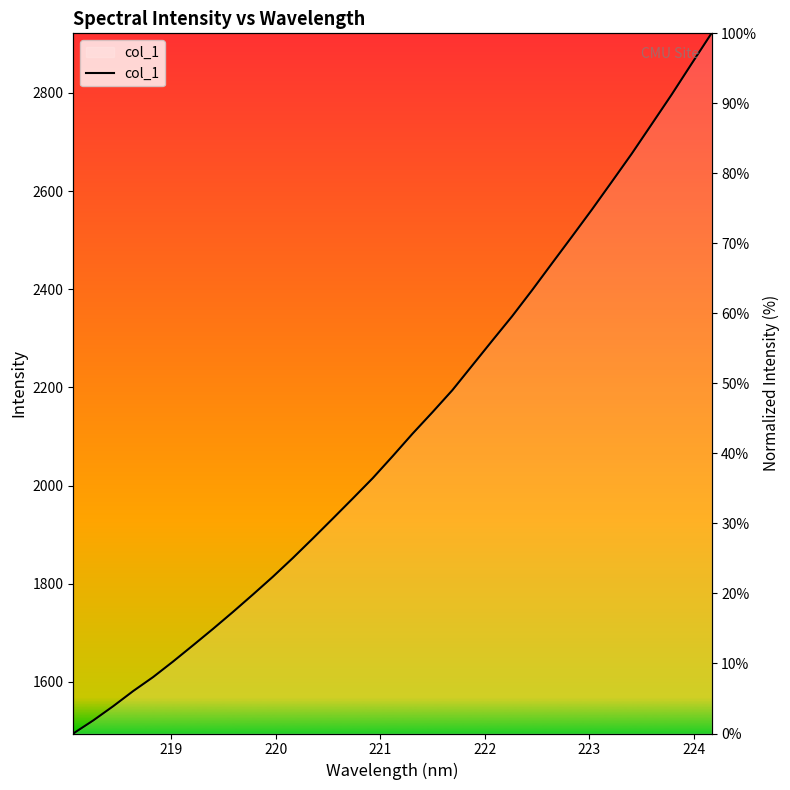

Is this an area chart (filled region under the line)?

No